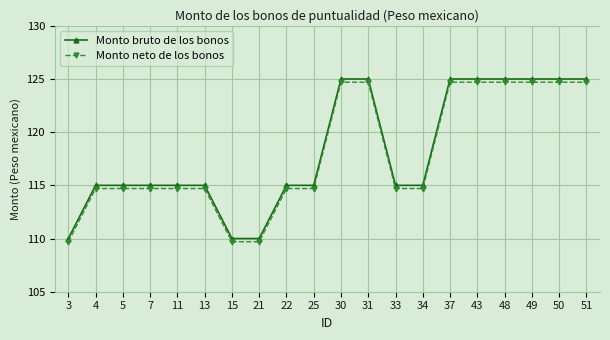

Reading right to left, list all the values displayed in this chart.

Monto bruto de los bonos: 125.0	125.0	125.0	125.0	125.0	125.0	115.0	115.0	125.0	125.0	115.0	115.0	110.0	110.0	115.0	115.0	115.0	115.0	115.0	110.0
Monto neto de los bonos: 124.7	124.7	124.7	124.7	124.7	124.7	114.7	114.7	124.7	124.7	114.7	114.7	109.7	109.7	114.7	114.7	114.7	114.7	114.7	109.7